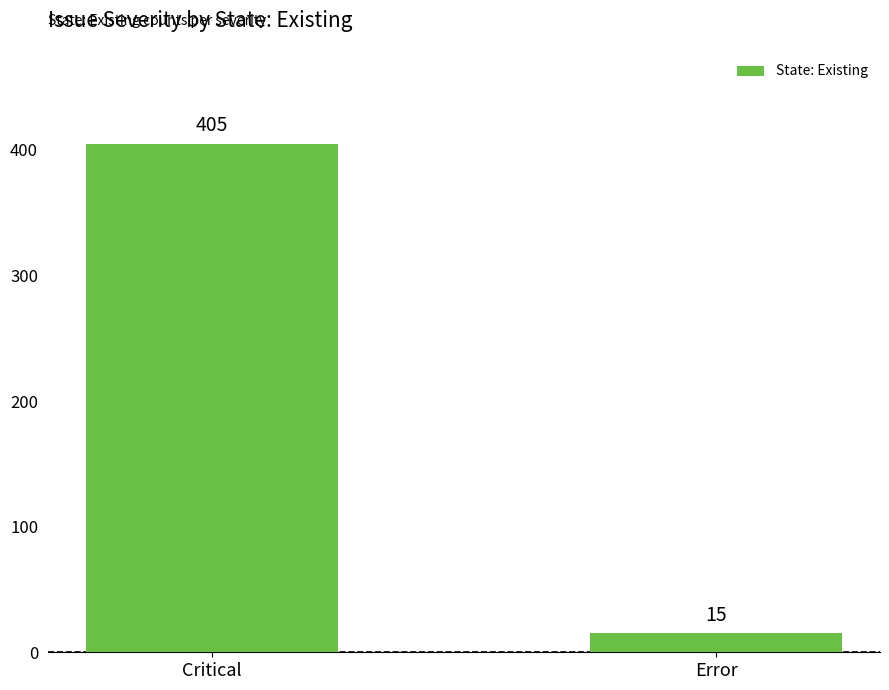

How many bars are there in total?

2